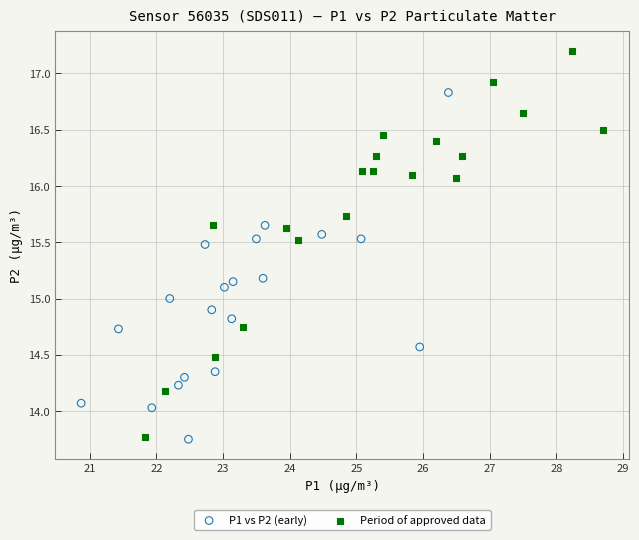

Which series has the widest spread of Y values?

Period of approved data